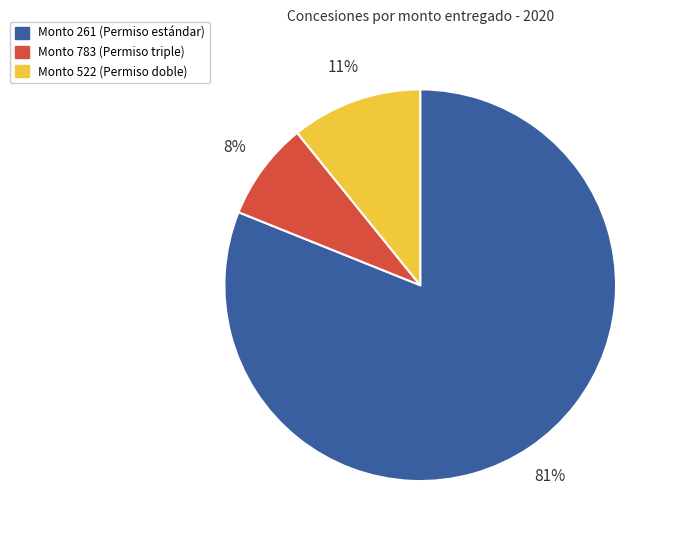

To the nearest percent, what is the difference between the largest and smallest slice percentages?

73%